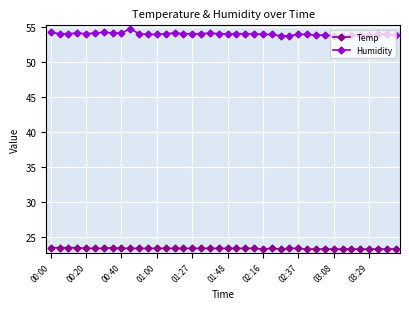

Which series has the largest range (max minus min)?

Humidity